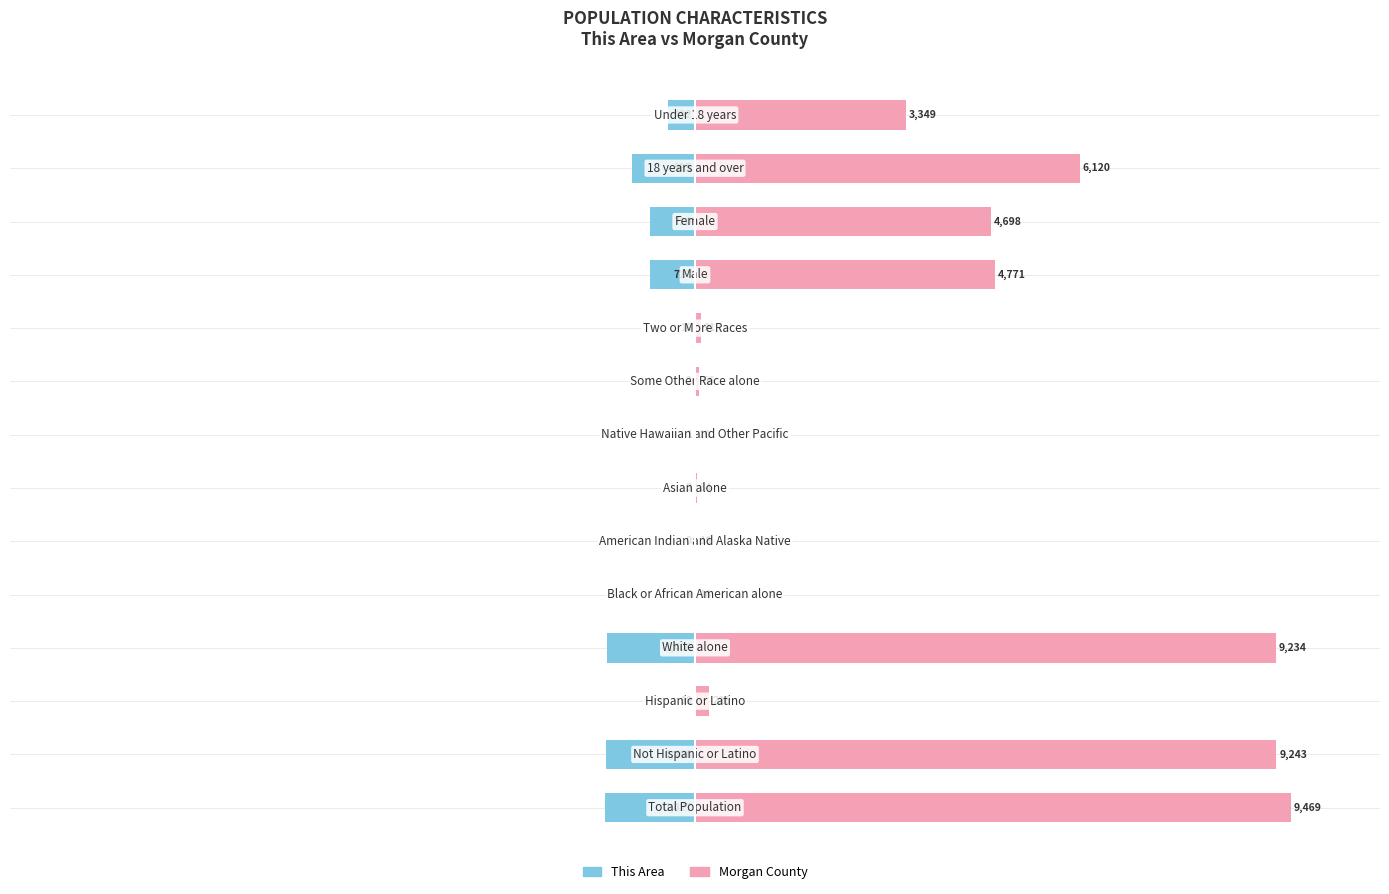

Which series changed the most between 3 and 13?

Morgan County